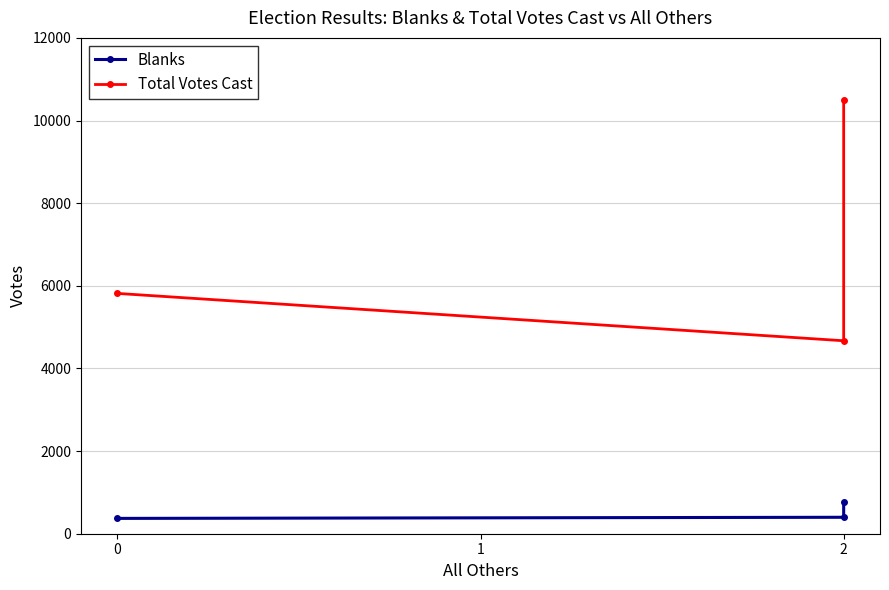

What is the value of the Total Votes Cast point at the 3rd from the left?

10486